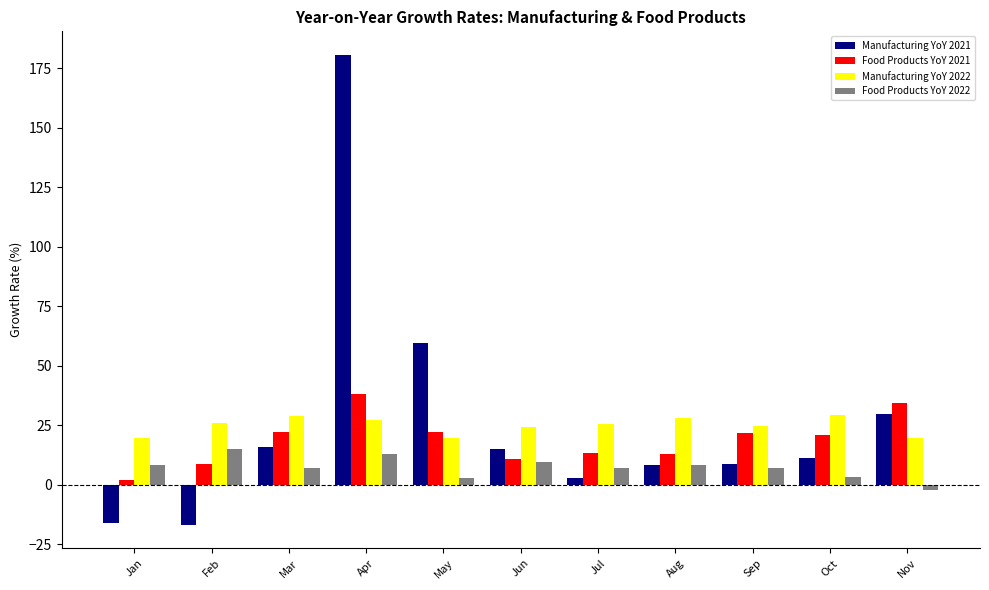

What is the average value of the Food Products YoY 2022 series?

7.3